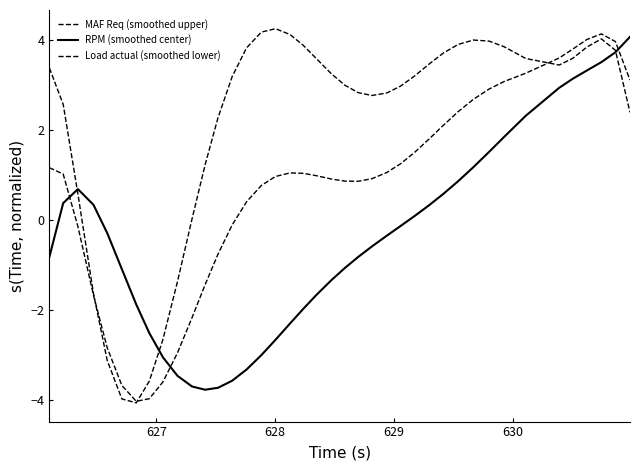

Does the chart display data point markers on the line(s)?

No